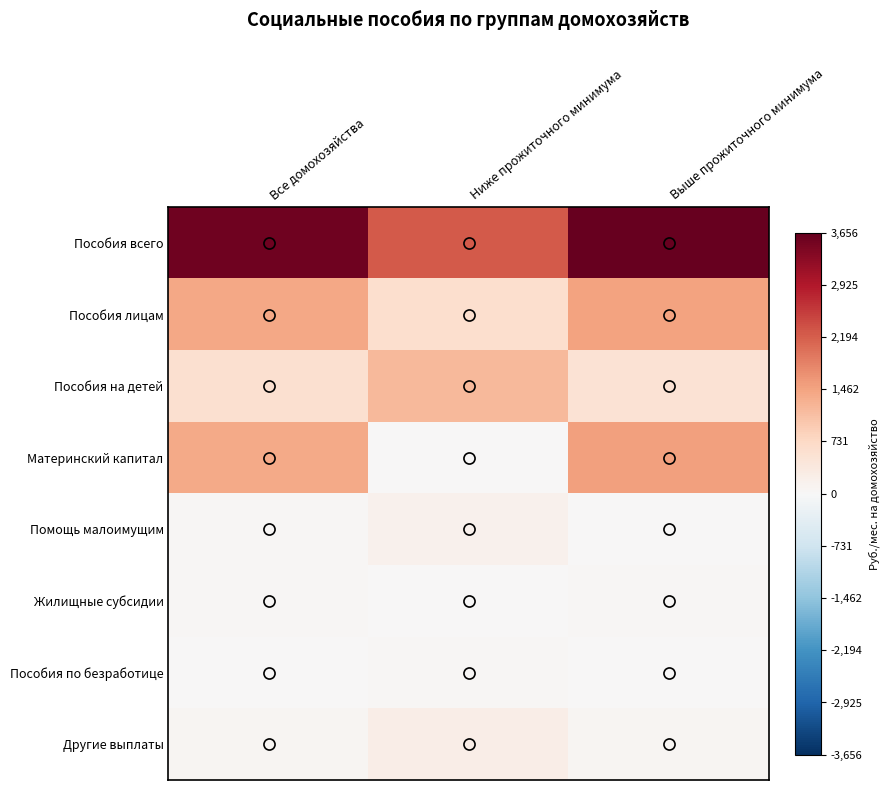

At which category does the chart reach its minimum across all series?

Ниже прожиточного минимума